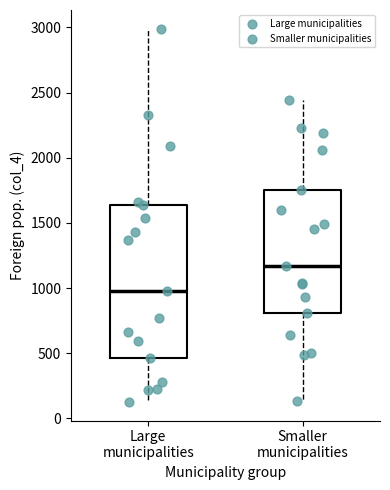

Which box's median line is the highest?

Smaller municipalities